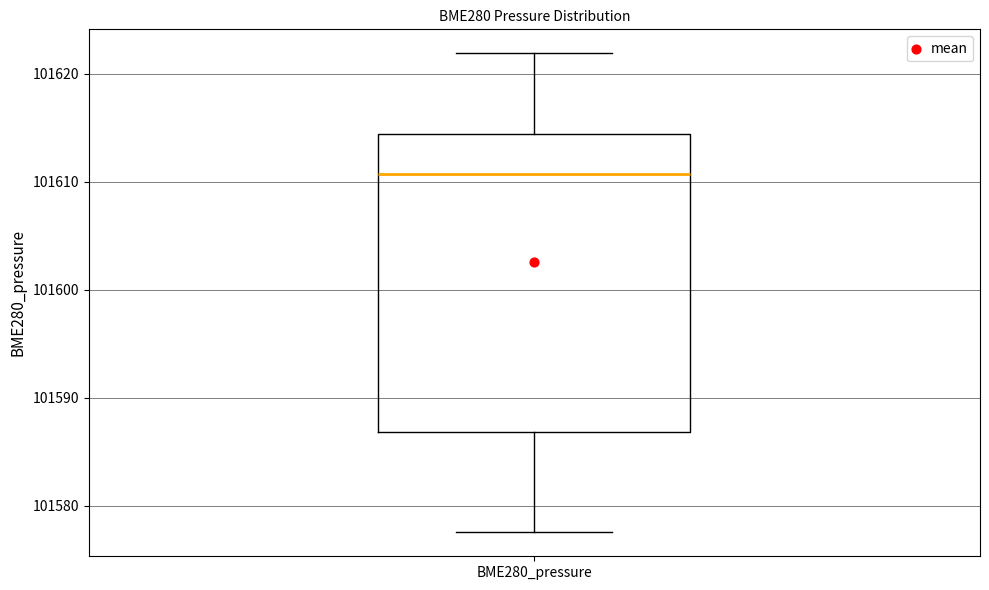

Read this box plot against the y-axis: the position of the median line, the range covered by the box, and the ends of both whiskers. The values are not printed on the chart, so give them approximately, as read against the axis.

median 101611, box 101587 to 101614, whiskers 101578 to 101622